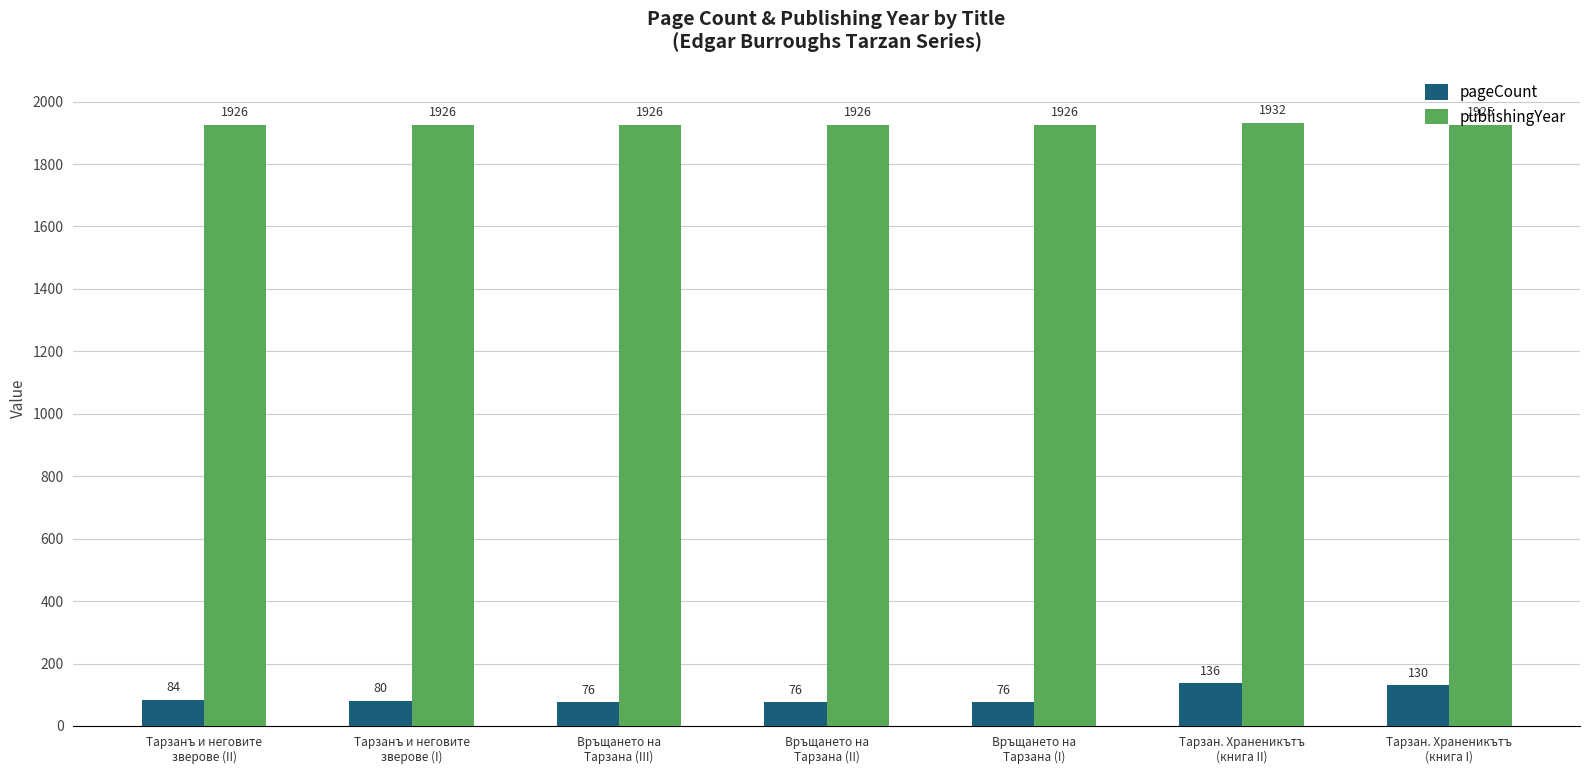

At which category is the sum across all series the highest?

Тарзан. Храненикътъ
(книга II)